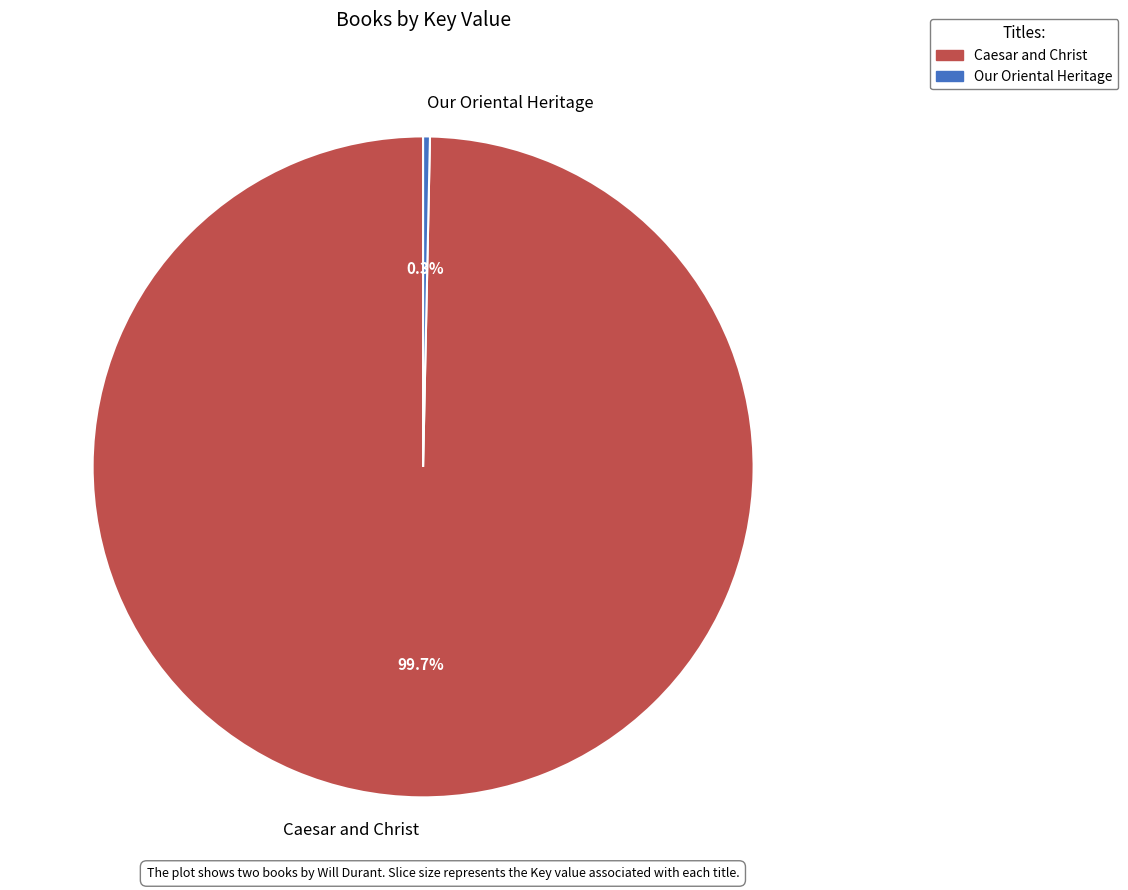

Which has a higher value, Our Oriental Heritage or Caesar and Christ?

Caesar and Christ